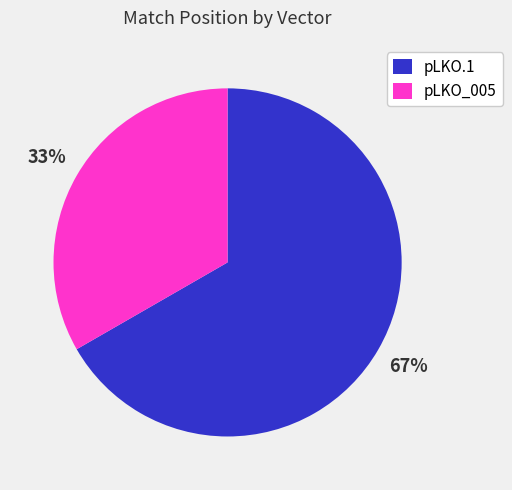

Rank the categories by value from highest to lowest.

pLKO.1, pLKO_005